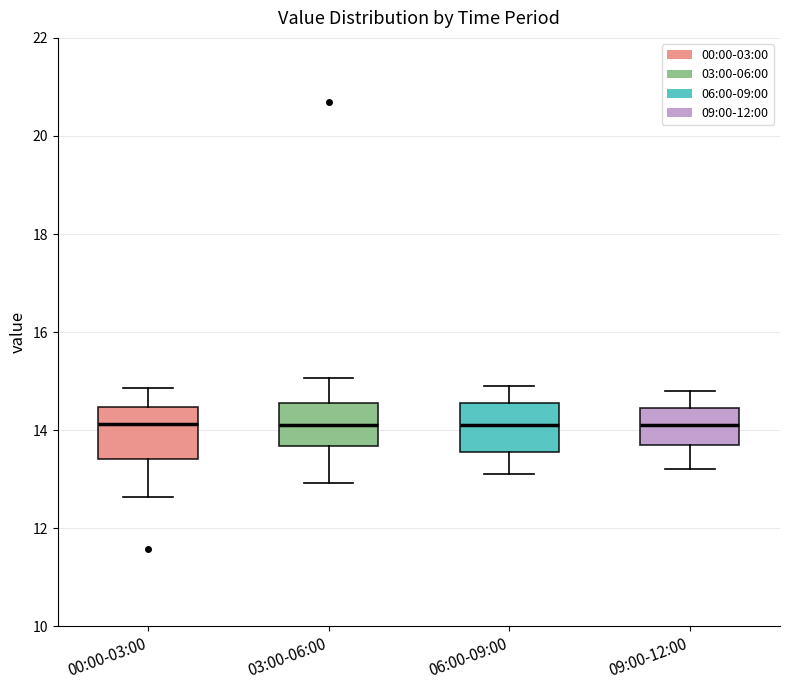

Reading left to right, read every box against the y-axis: the position of its median line, the range the box covers, and the ends of its whiskers. The values are not printed on the chart, so give them approximately, as read against the axis.

00:00-03:00: median 14.2, box 13.4 to 14.4, whiskers 12.6 to 14.8
03:00-06:00: median 14.2, box 13.6 to 14.6, whiskers 13.0 to 15.0
06:00-09:00: median 14.2, box 13.6 to 14.6, whiskers 13.2 to 15.0
09:00-12:00: median 14.2, box 13.8 to 14.4, whiskers 13.2 to 14.8